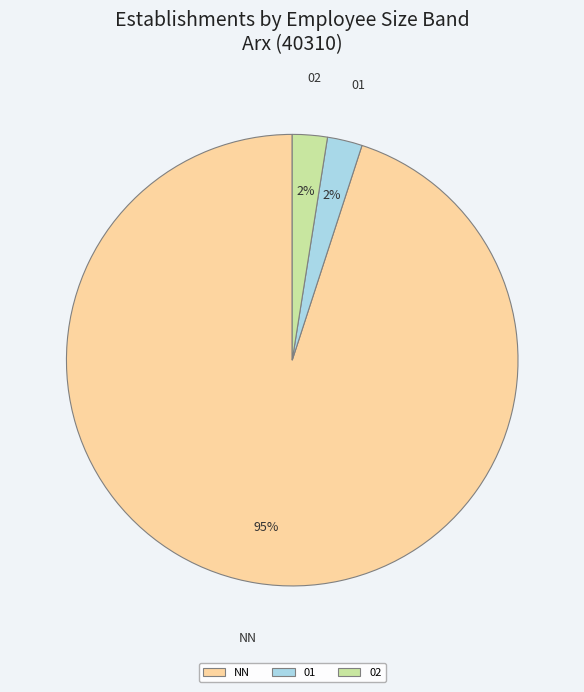

How many slices are in this pie chart?

3